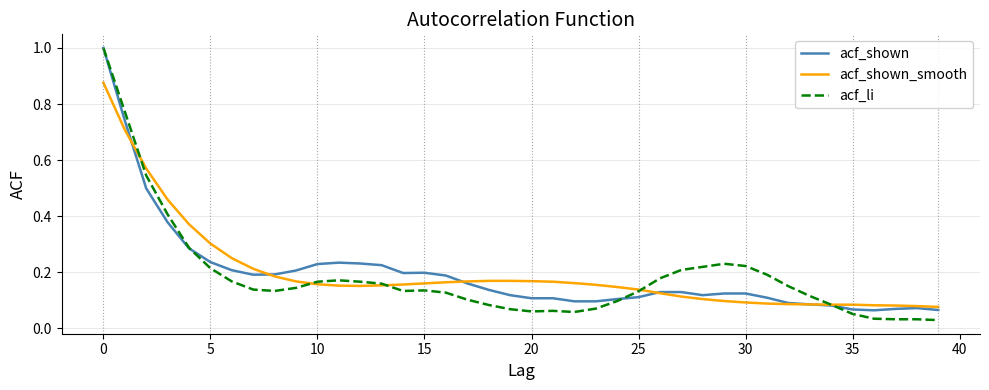

True or false: acf_shown has more than 1 interior local peaks.

True